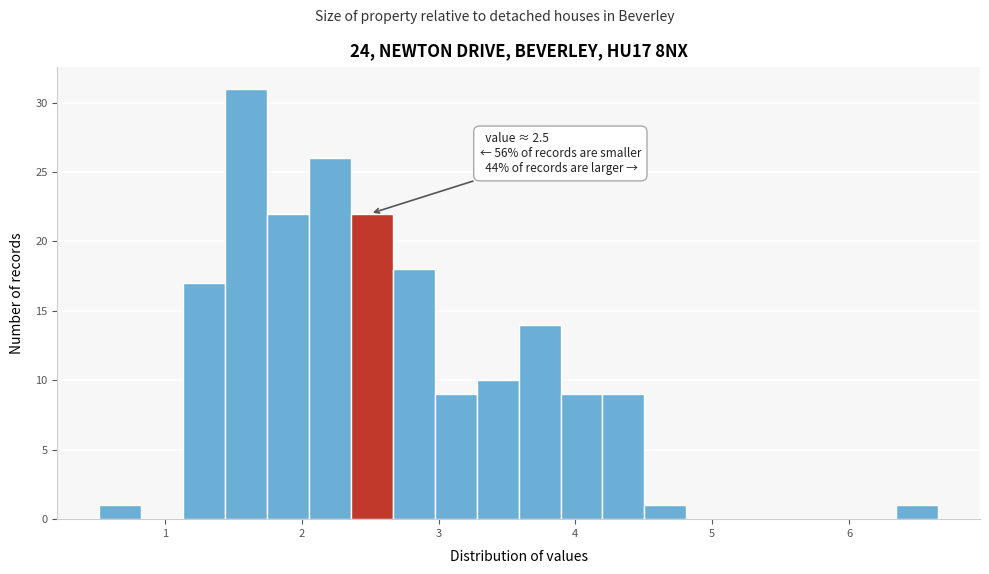

Around what value on the x-axis is the tallest bar? Give the approximate position of its centre, as read against the axis.

1.6